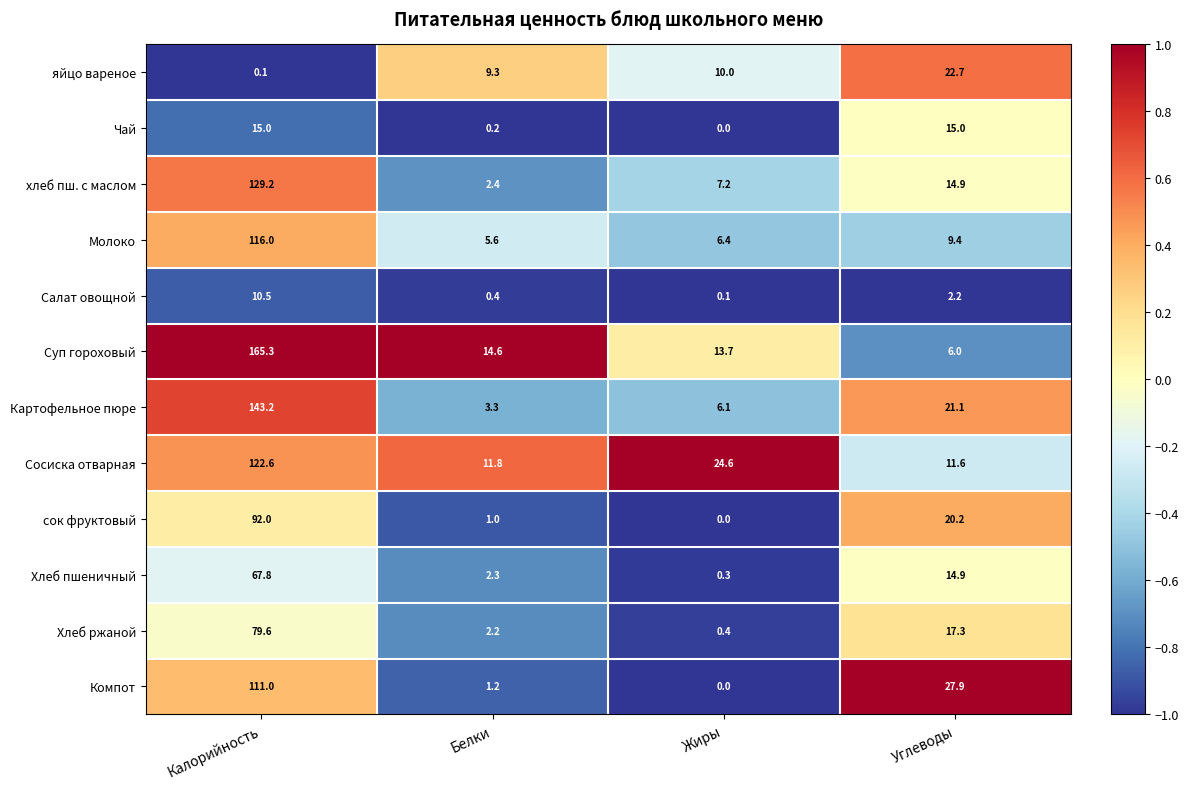

The value of Суп гороховый at Углеводы is 6.0. True or false?

True